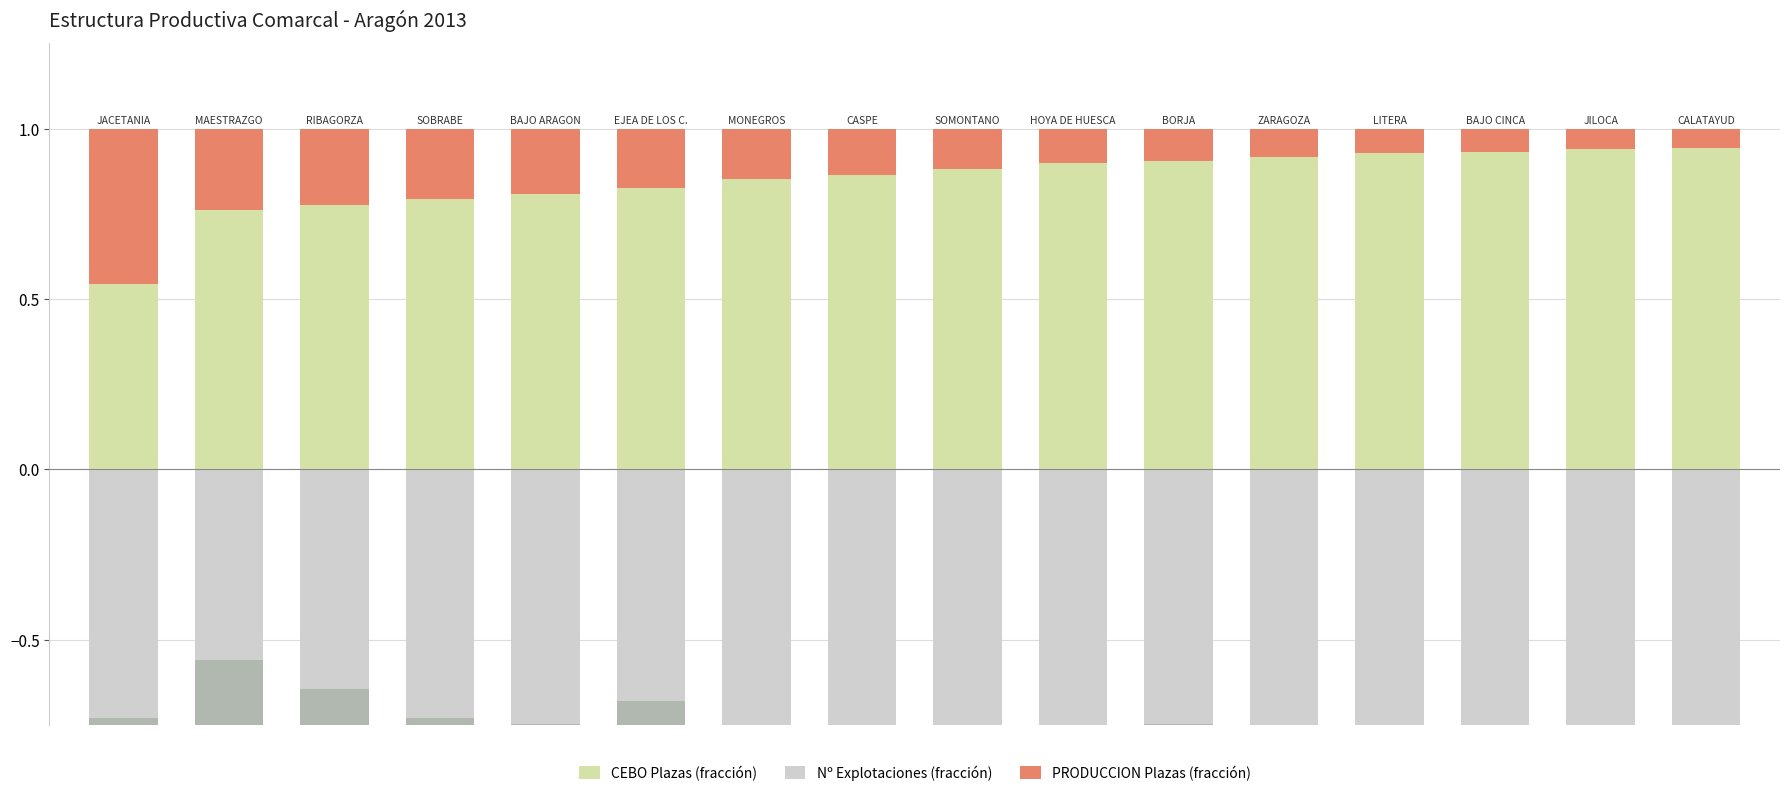

Is the value of PRODUCCION Nº Expl (frac) at 3 greater than the value of CEBO Plazas (frac) at 10?

No